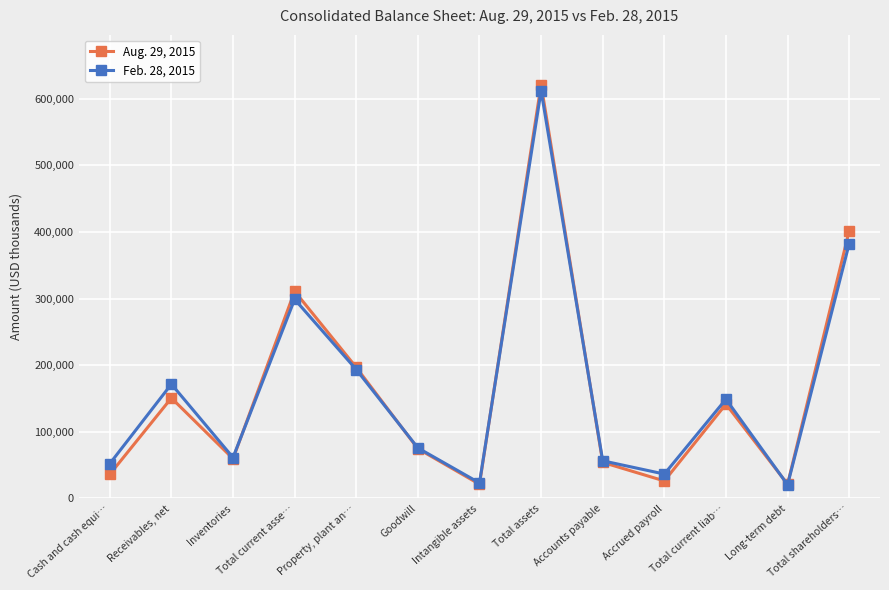

At which category is the sum across all series the highest?

Total assets